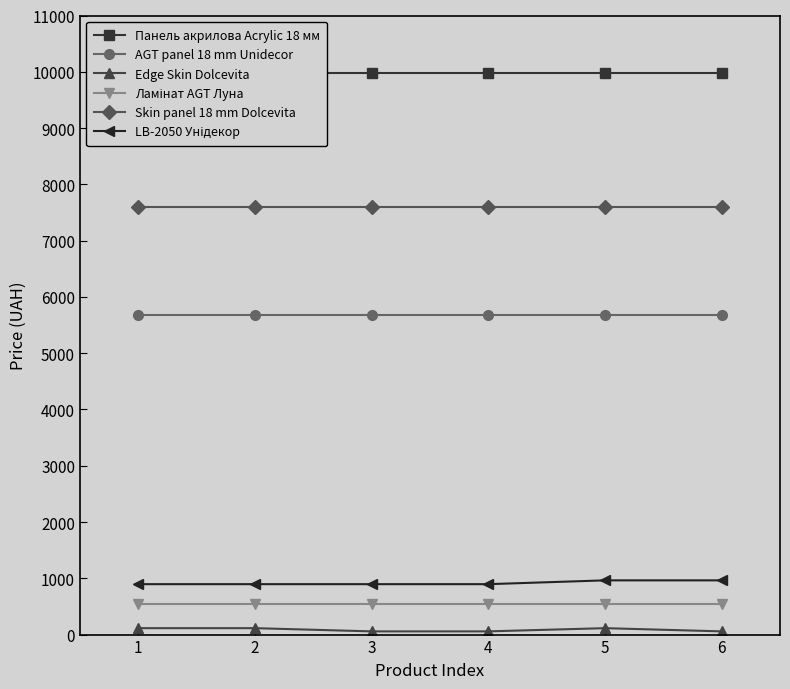

Which category has the lowest value in the AGT panel 18 mm Unidecor series?

1